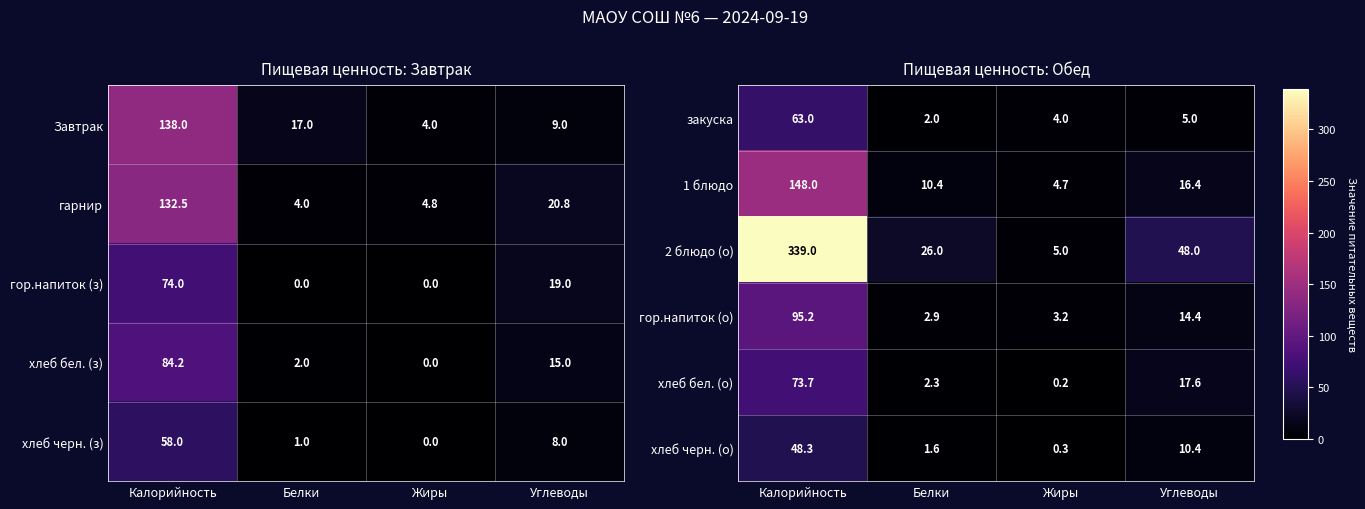

At how many categories does at least one series exceed 178?

1